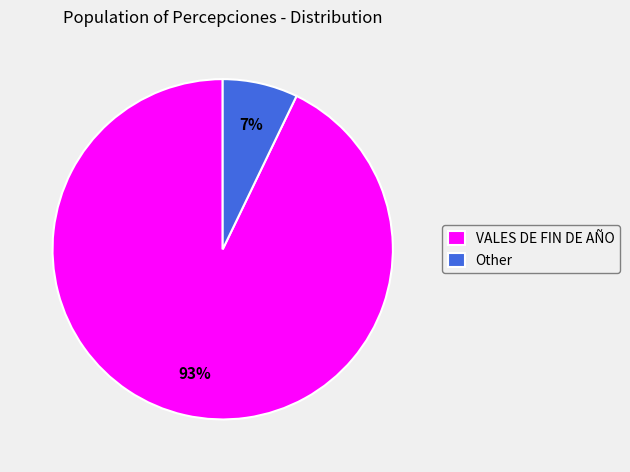

Is the sum of VALES DE FIN DE AÑO and Other greater than half?

Yes